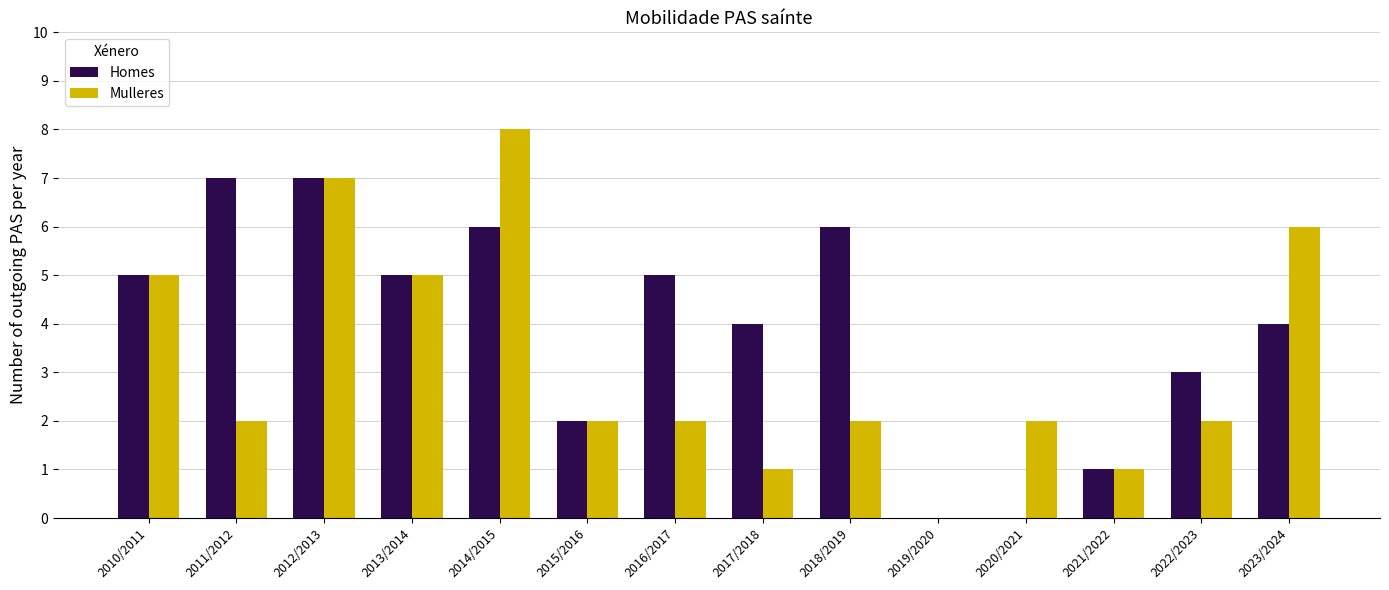

What is the sum of all Homes values?

55